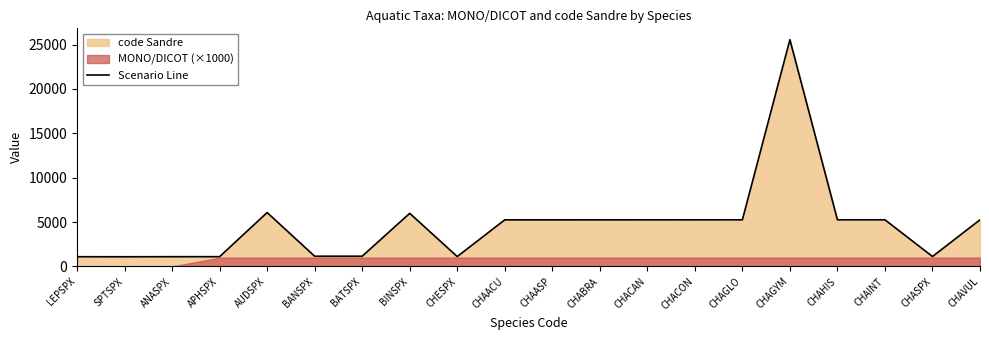

How many lines are shown in the chart?

1